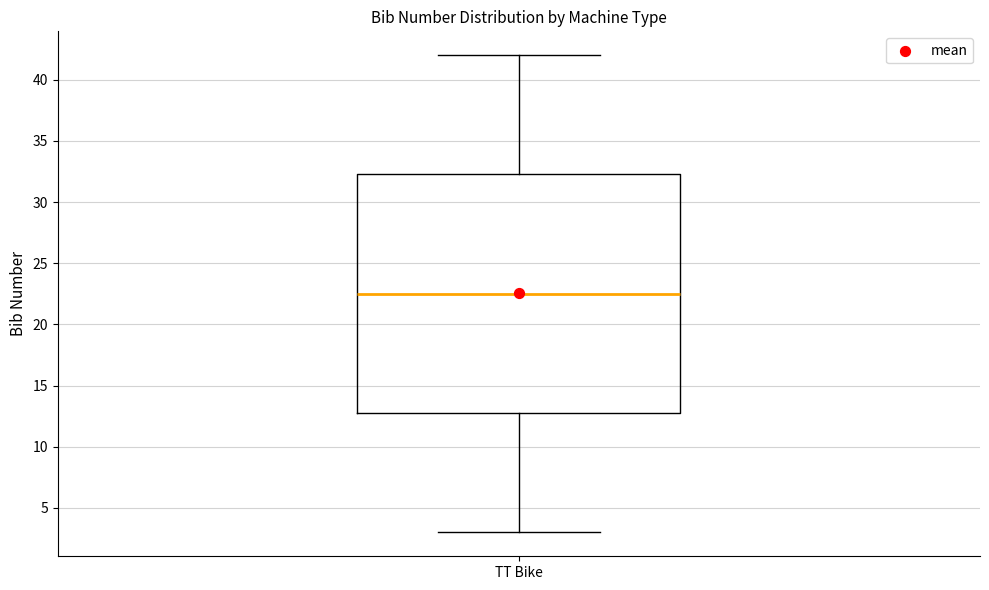

Where does the lower whisker of the box for TT Bike end on the y-axis? The values are not printed on the chart, so give them approximately, as read against the axis.

3.0